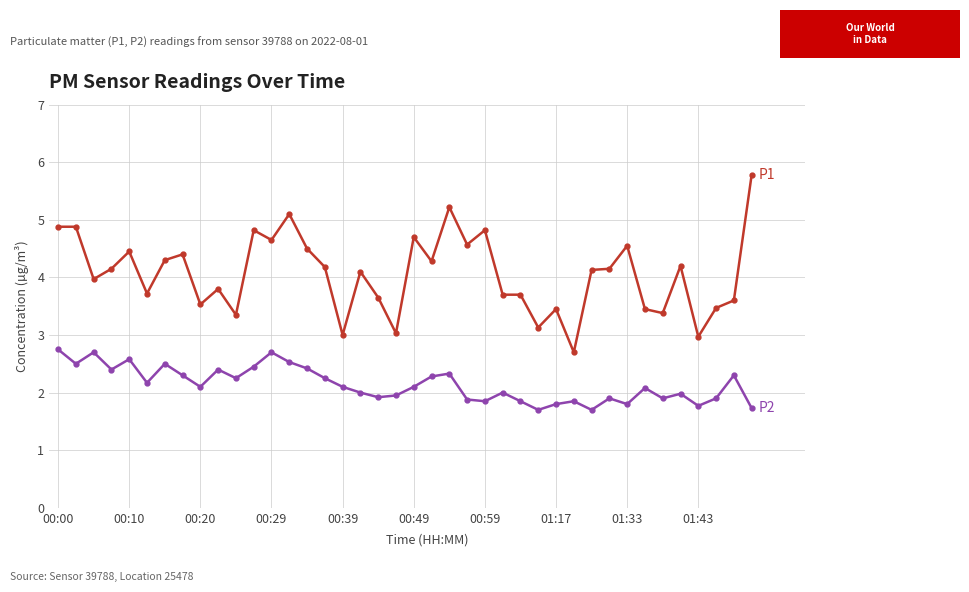

What is the minimum value shown in the chart?

1.7